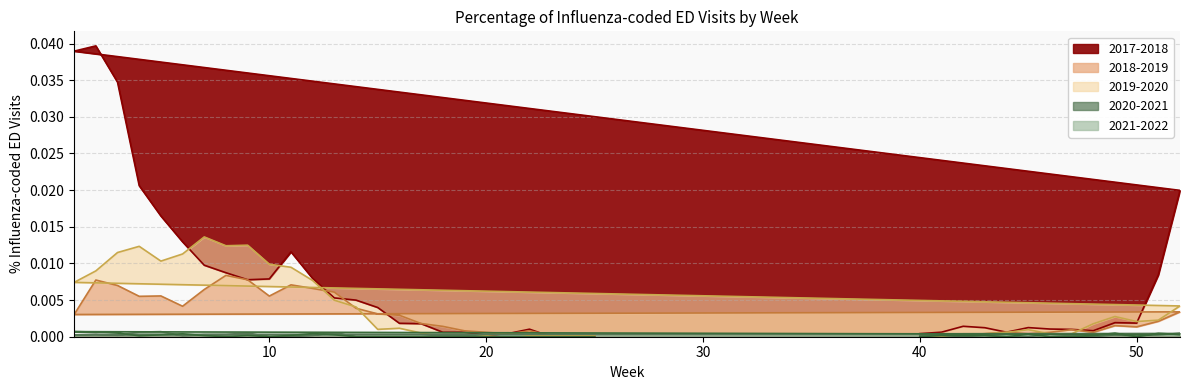

The 2018-2019 series shows 0.0 at 41. True or false?

False